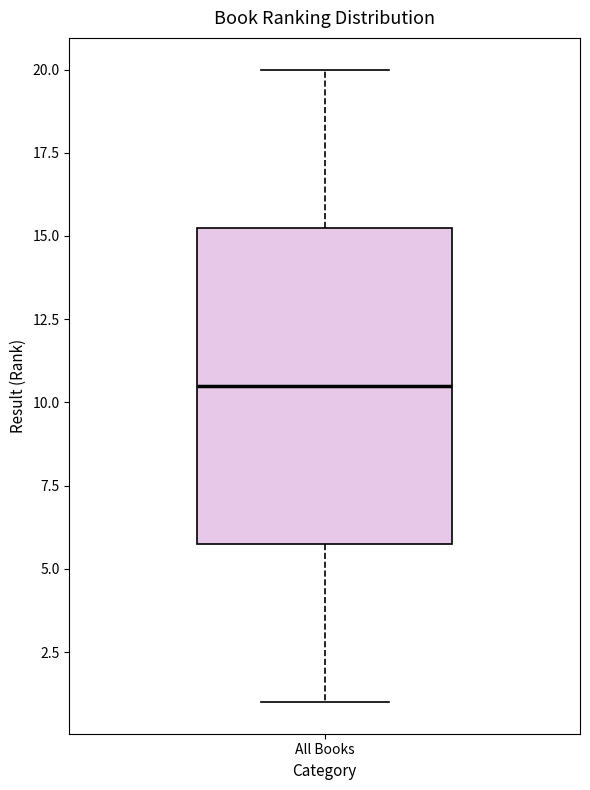

Transcribe this box plot: give where the median line is, the range the box spans, and where the two whiskers end, as read against the y-axis. The values are not printed on the chart, so give them approximately, as read against the axis.

median 10.5, box 6.0 to 15.5, whiskers 1.0 to 20.0